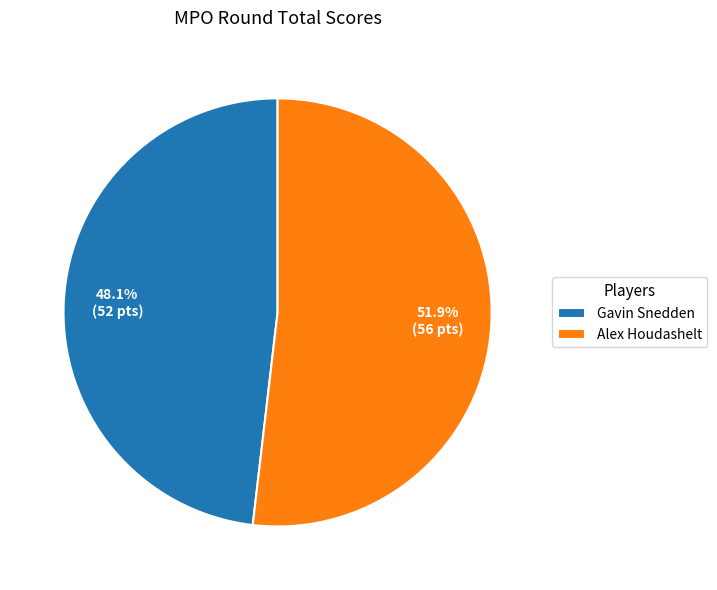

True or false: Alex Houdashelt accounts for 64% of the total.

False